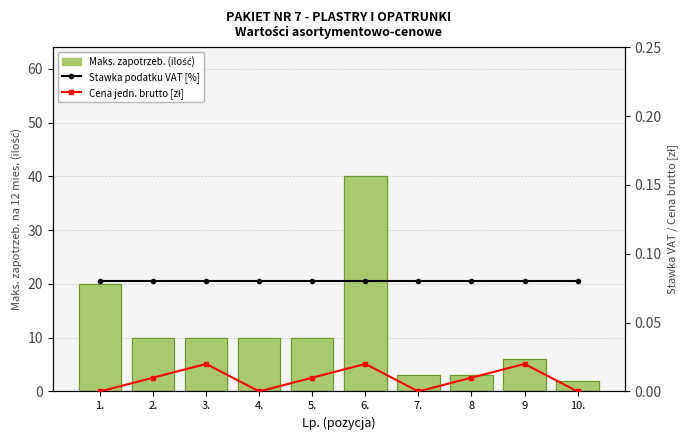

What is the sum of the Maks. zapotrzeb. (ilość) values at 3. and 6.?

50.0